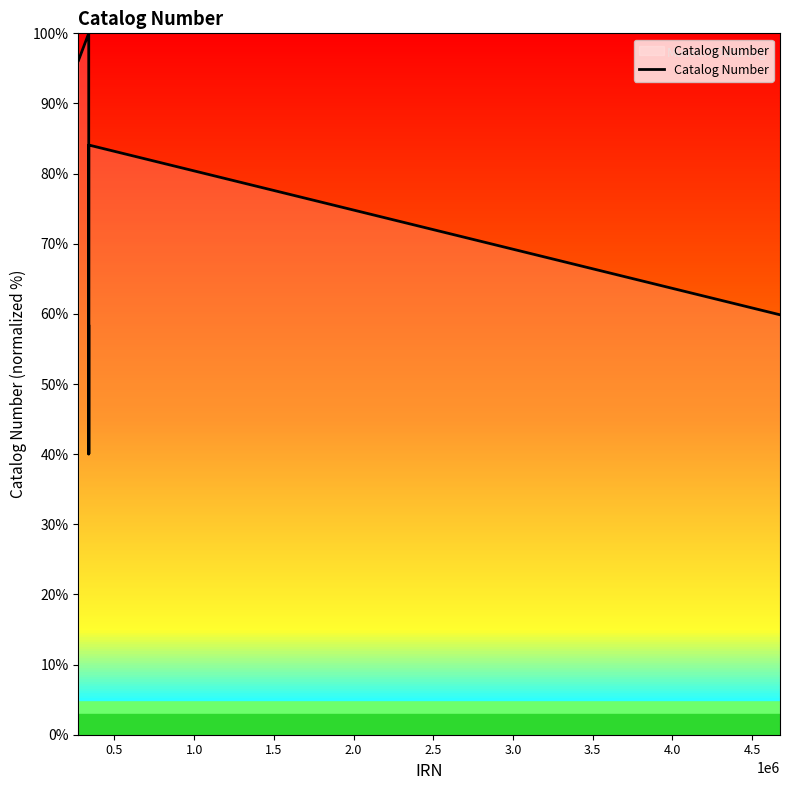

What is the difference between the maximum and minimum values?

60.0